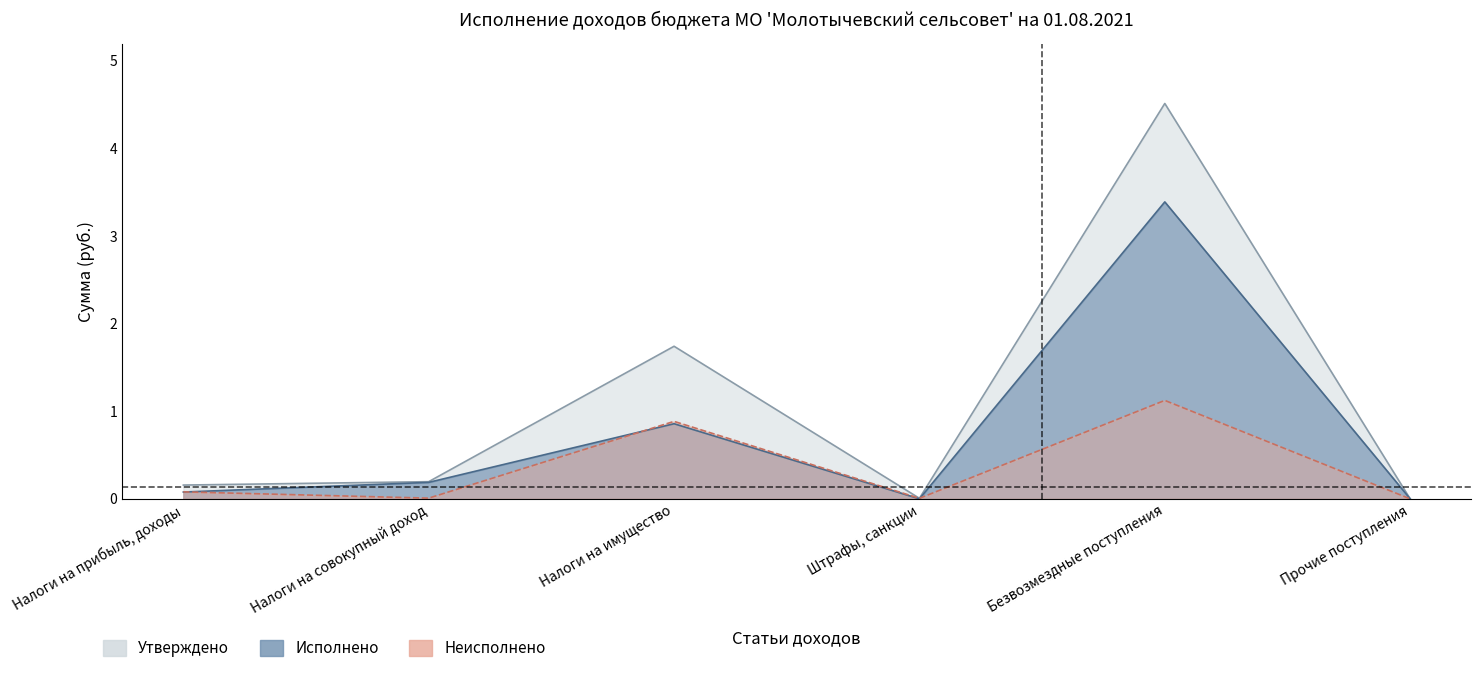

Rank the series by their average value, from lowest to highest.

Неисполнено, Исполнено, Утверждено